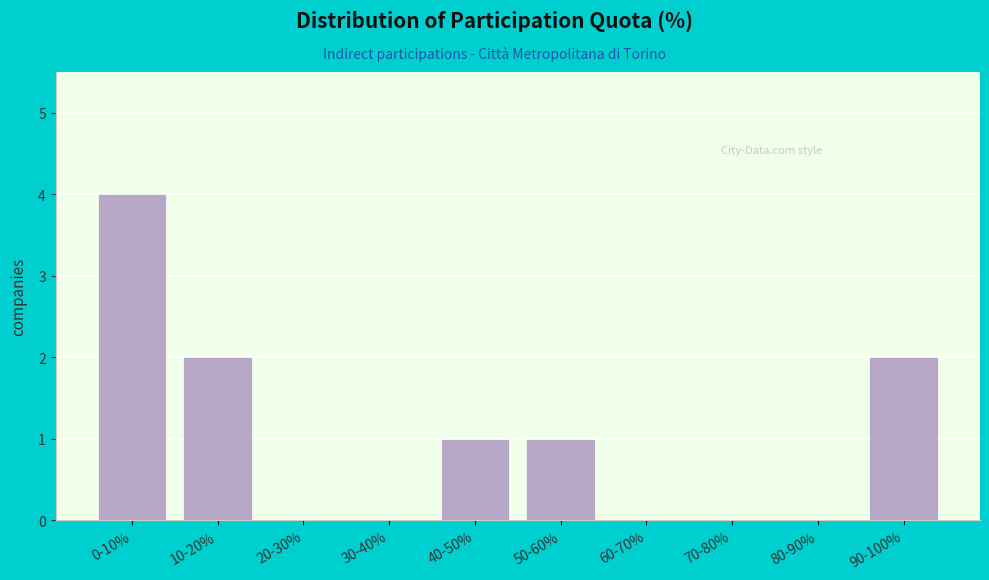

Reading right to left, list all the values displayed in this chart.

90-100%=2	80-90%=0	70-80%=0	60-70%=0	50-60%=1	40-50%=1	30-40%=0	20-30%=0	10-20%=2	0-10%=4